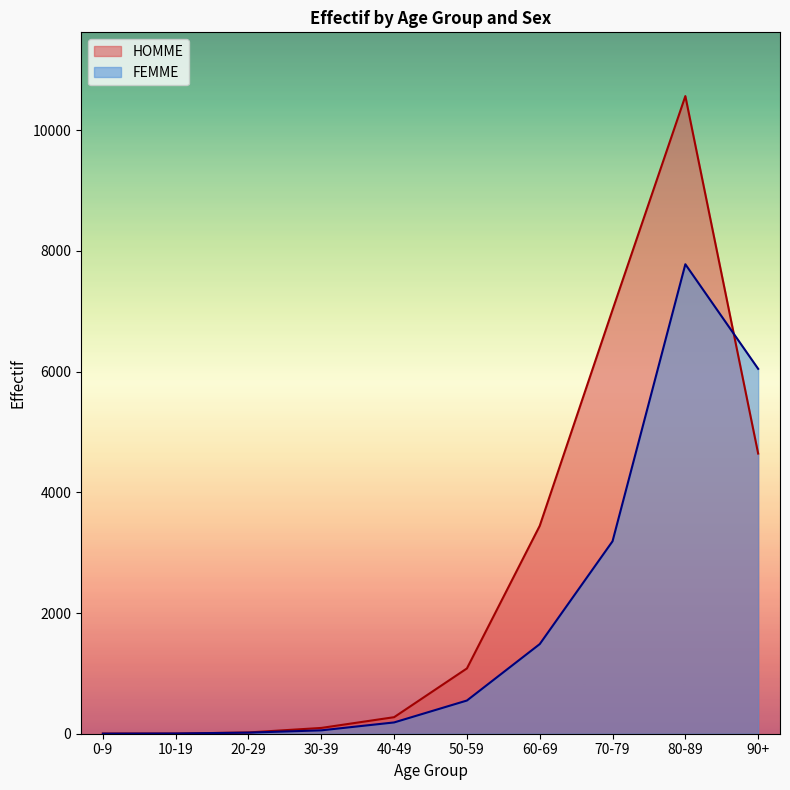

True or false: HOMME has more than 0 interior local peaks.

True